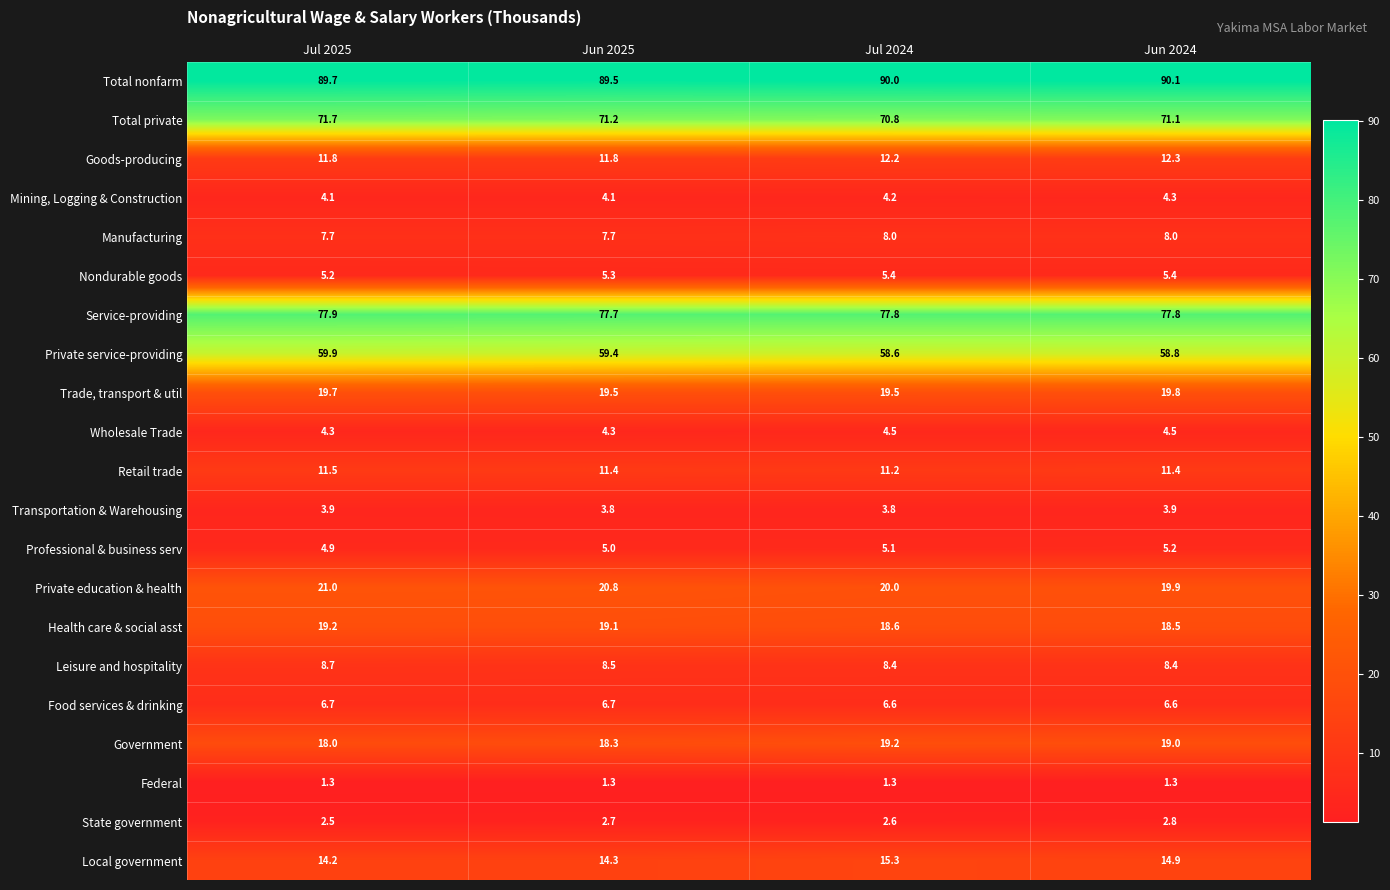

At Jun 2024, list the series in order from smallest to largest.

Federal, State government, Transportation & Warehousing, Mining, Logging & Construction, Wholesale Trade, Professional & business serv, Nondurable goods, Food services & drinking, Manufacturing, Leisure and hospitality, Retail trade, Goods-producing, Local government, Health care & social asst, Government, Trade, transport & util, Private education & health, Private service-providing, Total private, Service-providing, Total nonfarm